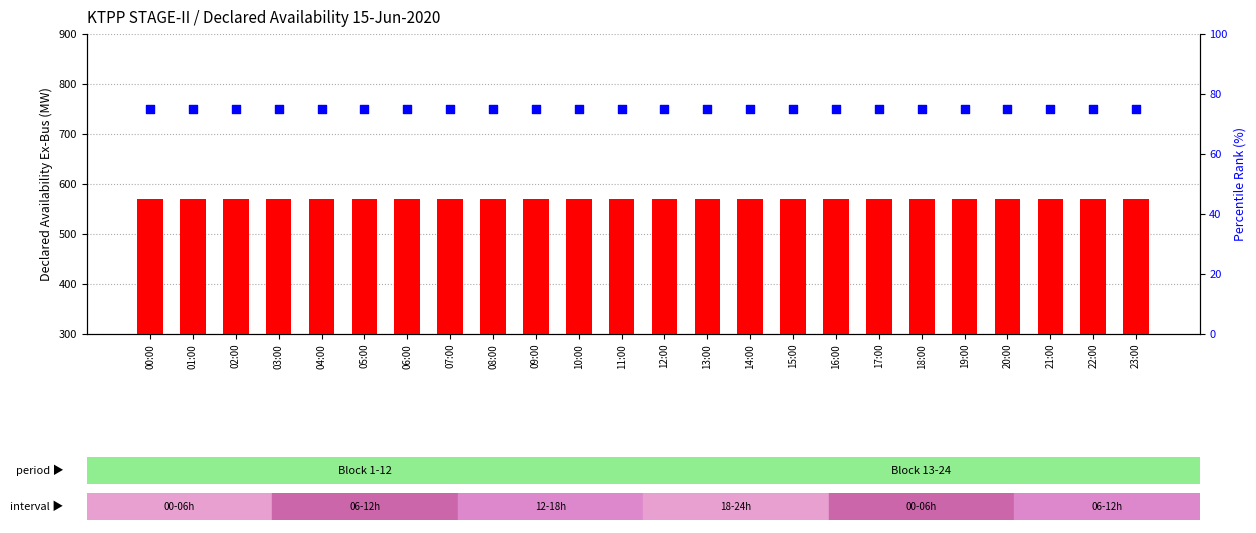

Is the value of percentile rank within the sample at 21:00 greater than the value of transformed count at 15:00?

No